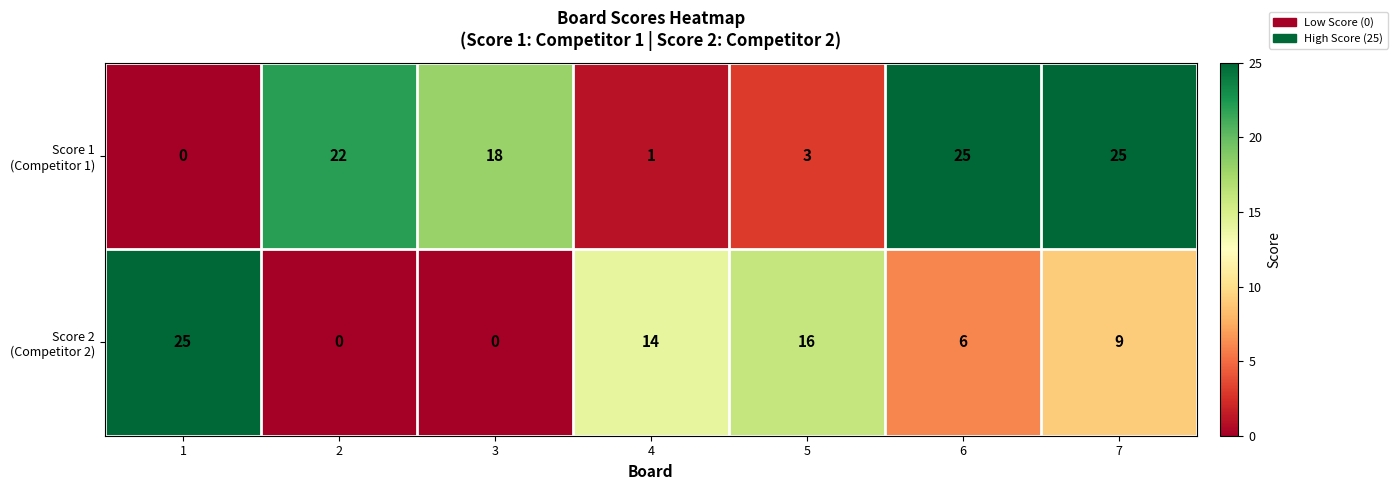

At which category is the sum across all series the highest?

7